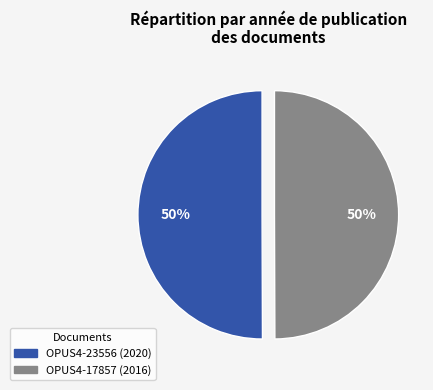

To the nearest percent, what portion does OPUS4-23556 represent?

50%